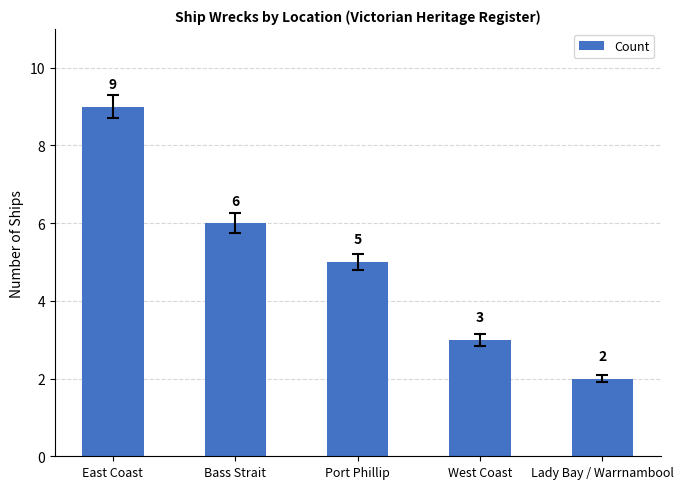

What is the maximum value shown in the chart?

9